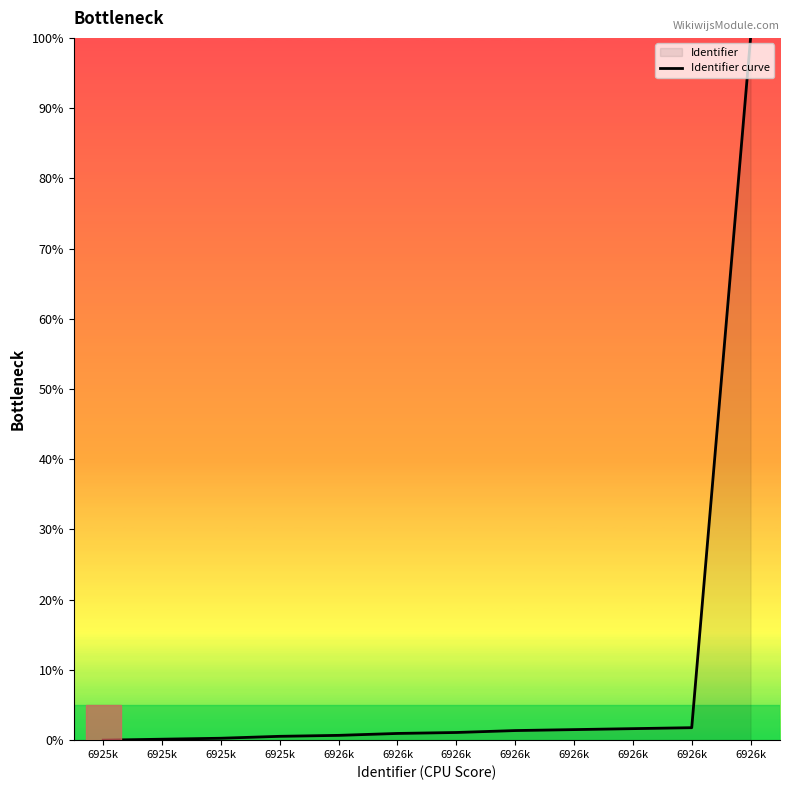

At which category does the chart reach its minimum across all series?

6925k